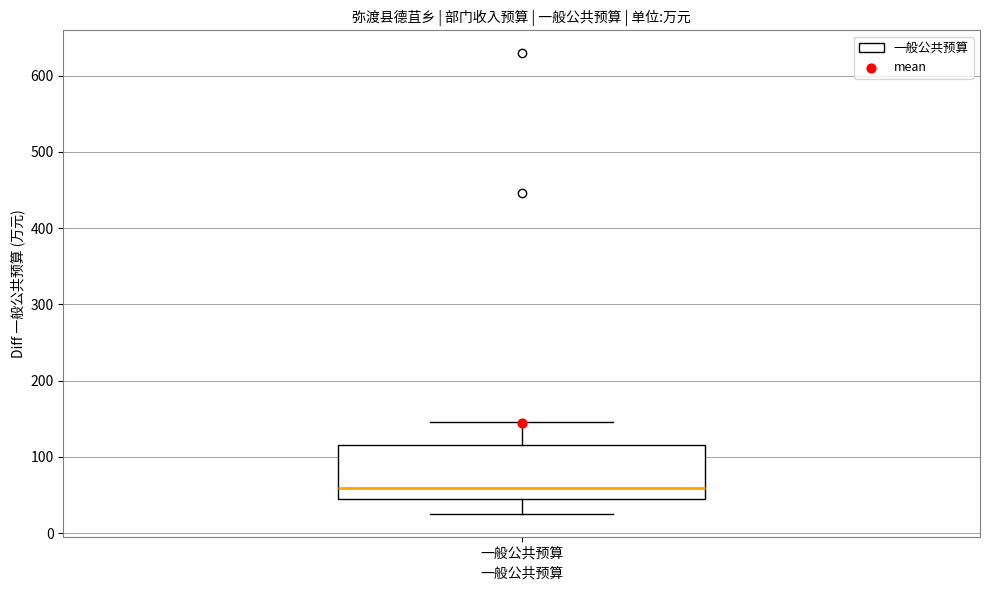

Transcribe this box plot: give where the median line is, the range the box spans, and where the two whiskers end, as read against the y-axis. The values are not printed on the chart, so give them approximately, as read against the axis.

median 60, box 40 to 120, whiskers 30 to 150